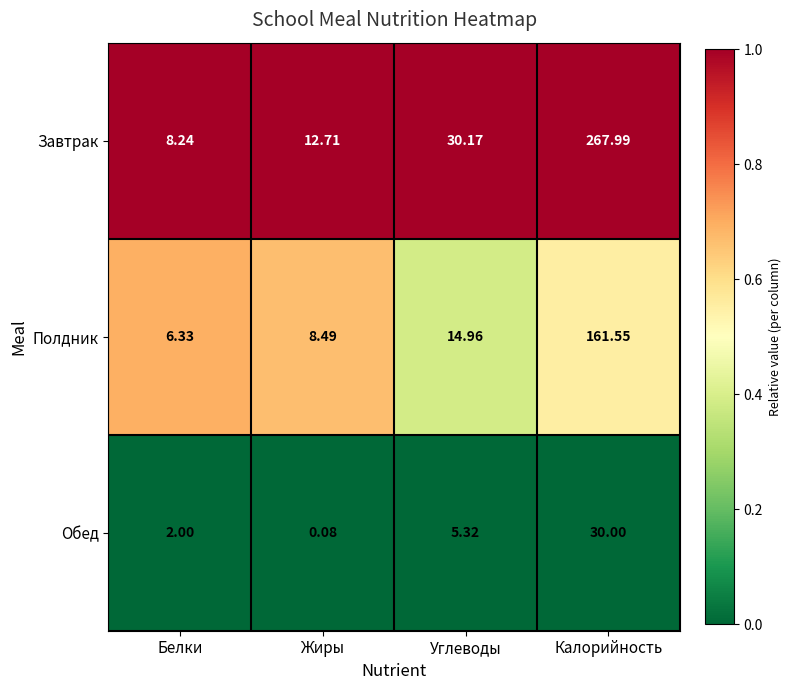

Rank the series at Углеводы from highest to lowest value.

Завтрак, Полдник, Обед